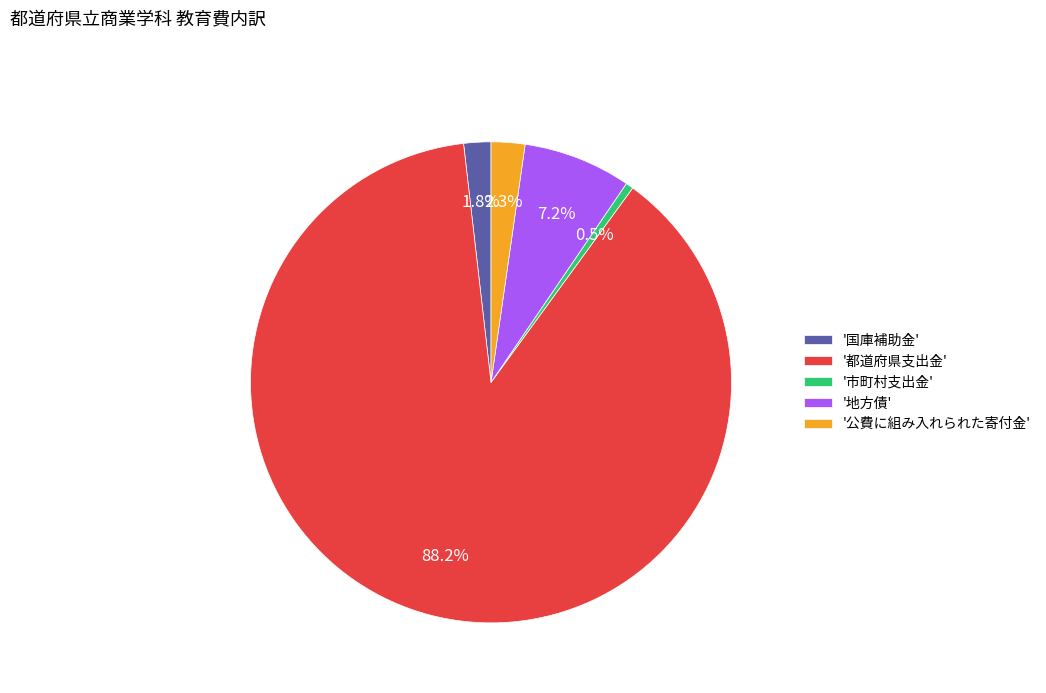

Which category has the smallest portion of the pie?

'市町村支出金'